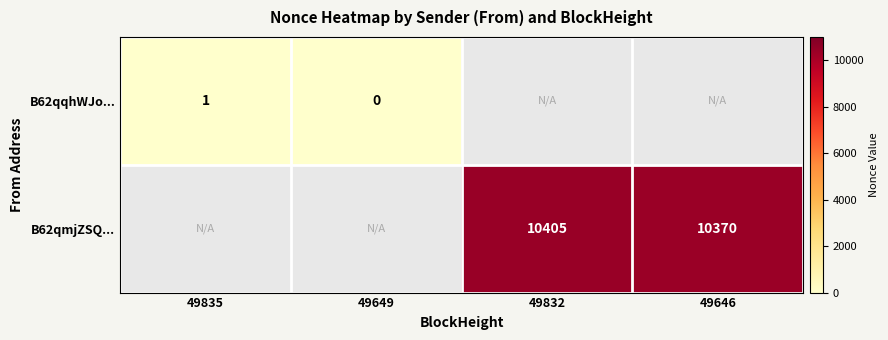

How many series are shown in this chart?

2